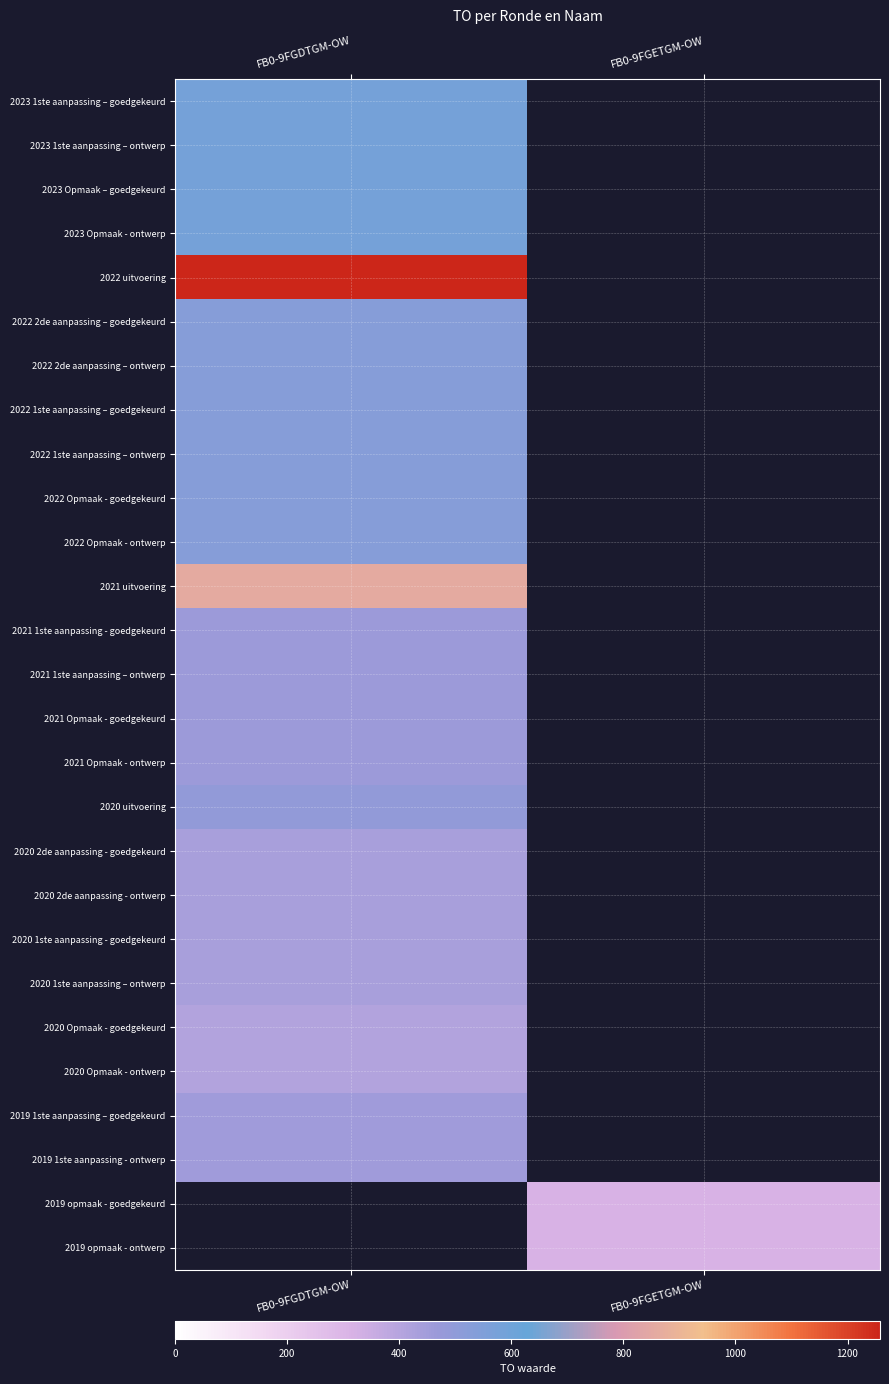

At which category does the chart reach its minimum across all series?

FB0-9FGETGM-OW